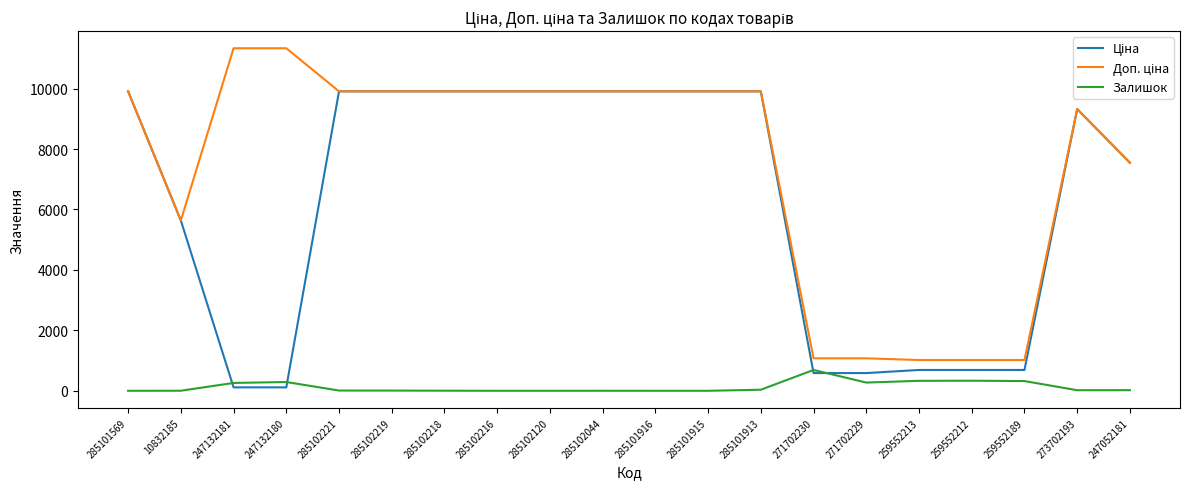

True or false: Залишок has a value of 0.0 at 285101569.

True